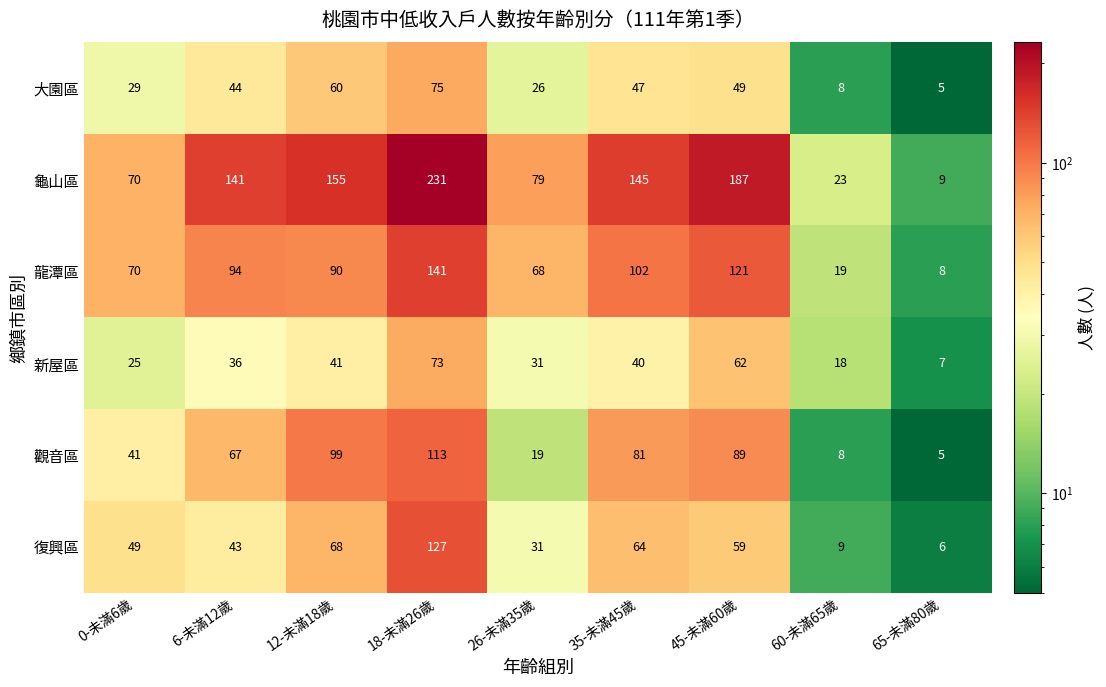

At which category is the sum across all series the highest?

18-未滿26歲